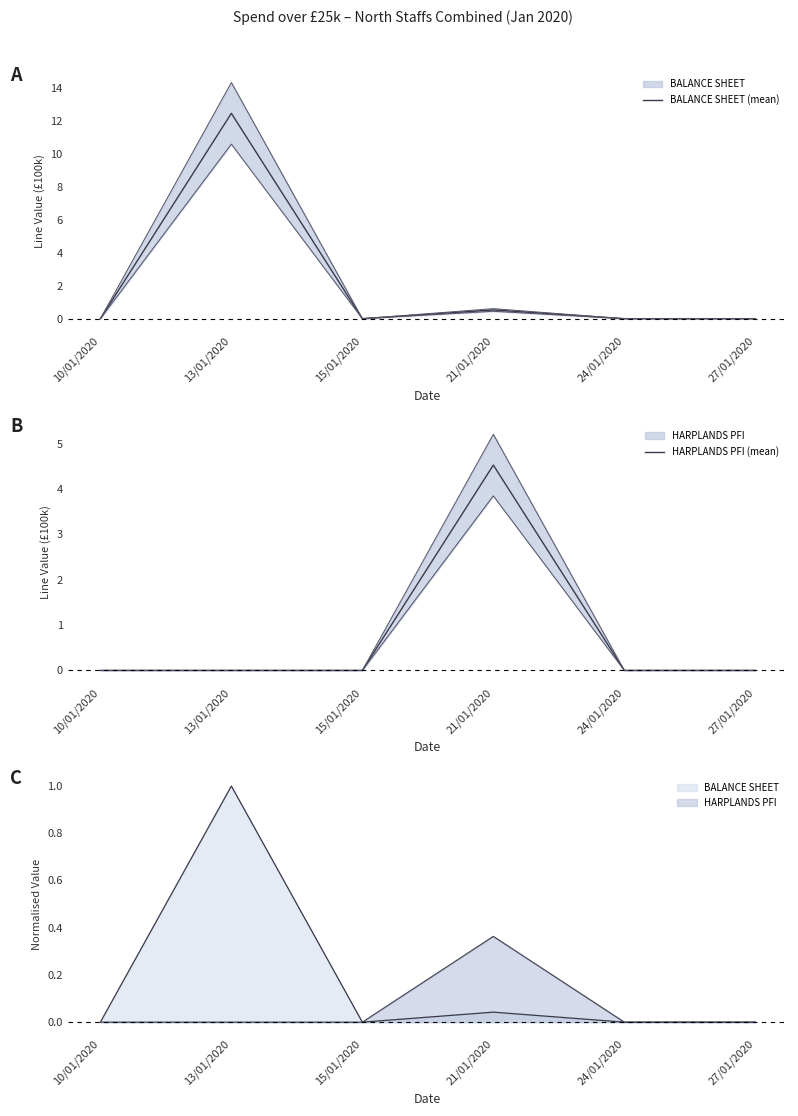

At which category does HARPLANDS PFI (mean) reach its first local peak?

21/01/2020